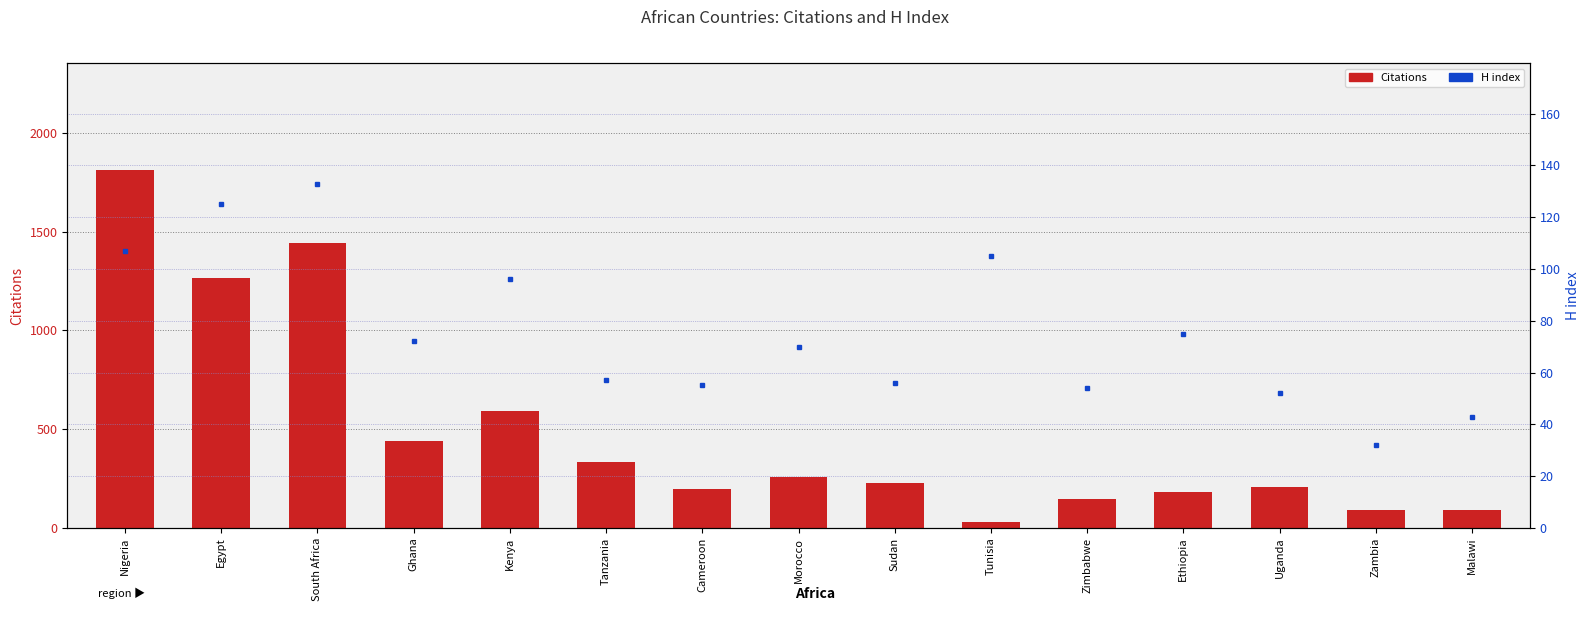

Rank the series by their average value, from lowest to highest.

H index, Citations